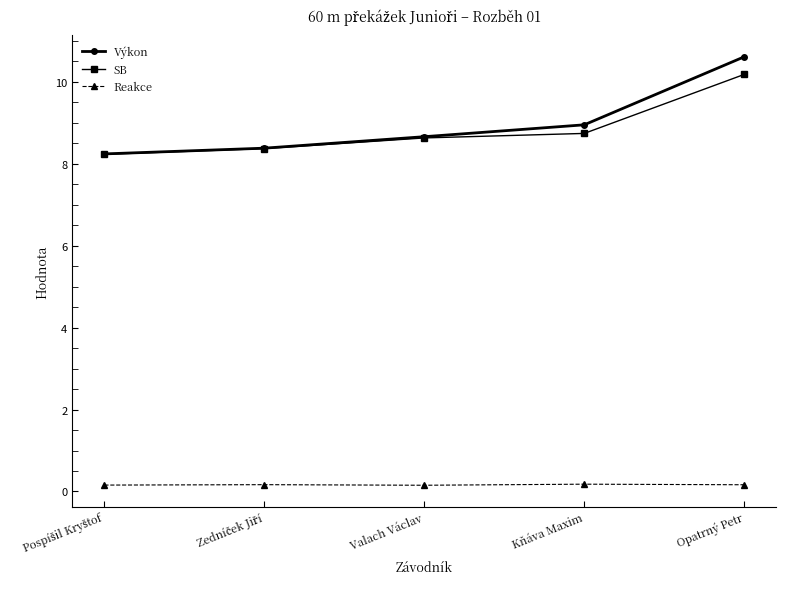

What is the label of the 3rd point from the right?

Valach Václav